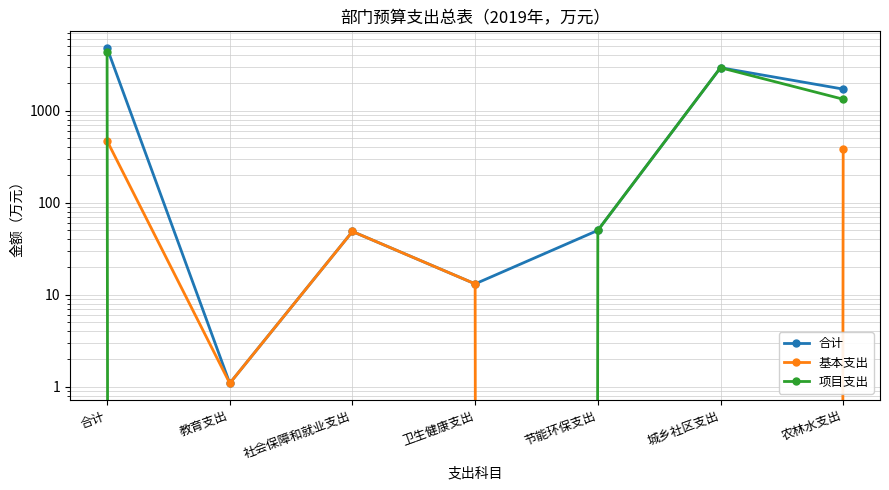

What is the total value across all series at 城乡社区支出?

5857.7